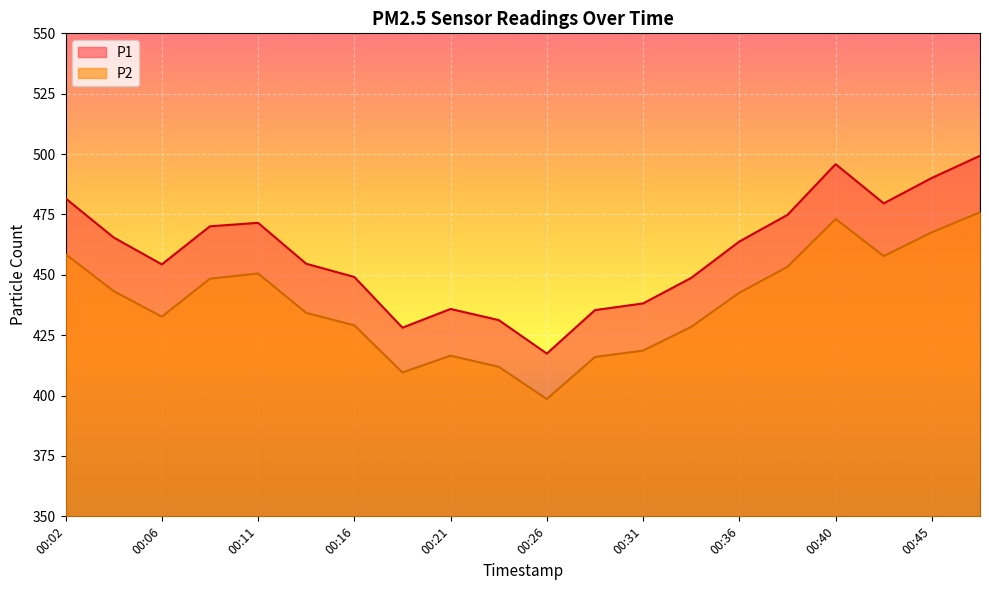

What is the sum of all P1 values?

9185.3